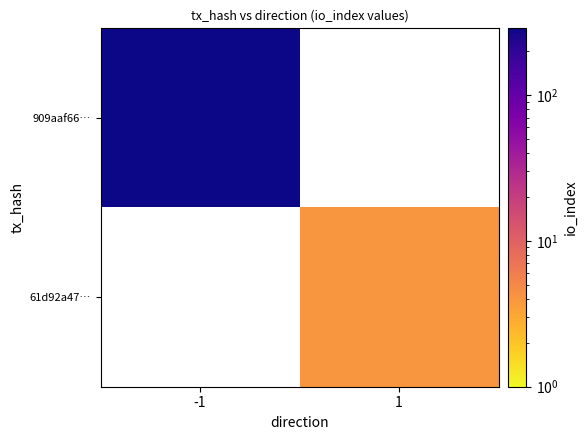

How many positive values does the 909aaf66… series have?

1